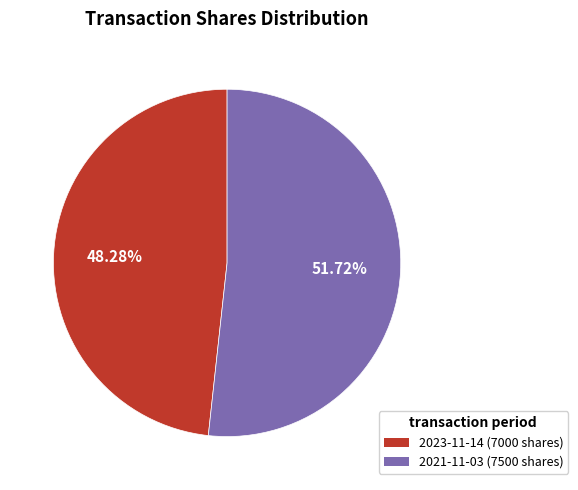

Which category has the biggest portion of the pie?

2021-11-03 (7500 shares)